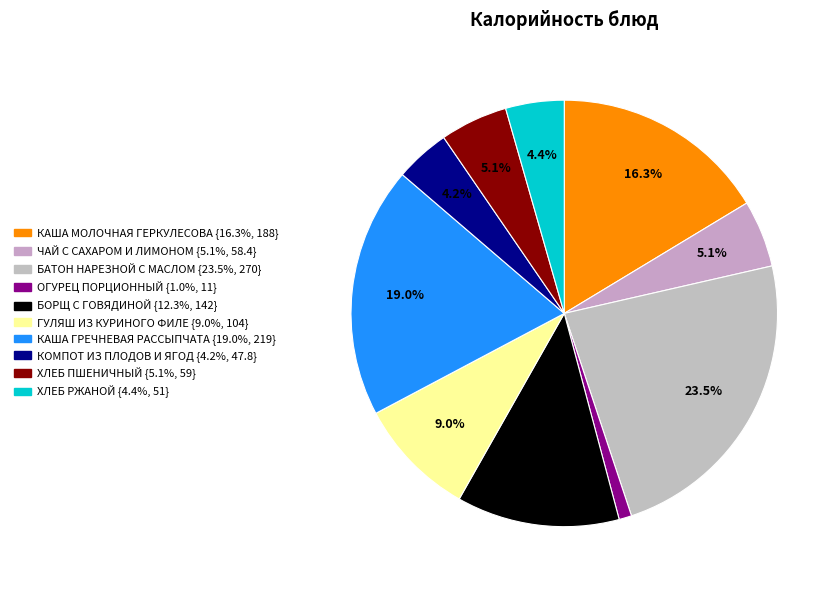

Rank the categories by value from highest to lowest.

БАТОН НАРЕЗНОЙ С МАСЛОМ, КАША ГРЕЧНЕВАЯ РАССЫПЧАТАЯ, КАША МОЛОЧНАЯ ГЕРКУЛЕСОВАЯ, БОРЩ С ГОВЯДИНОЙ, ГУЛЯШ ИЗ КУРИНОГО ФИЛЕ, ХЛЕБ ПШЕНИЧНЫЙ, ЧАЙ С САХАРОМ И ЛИМОНОМ, ХЛЕБ РЖАНОЙ, КОМПОТ ИЗ ПЛОДОВ И ЯГОД, ОГУРЕЦ ПОРЦИОННЫЙ